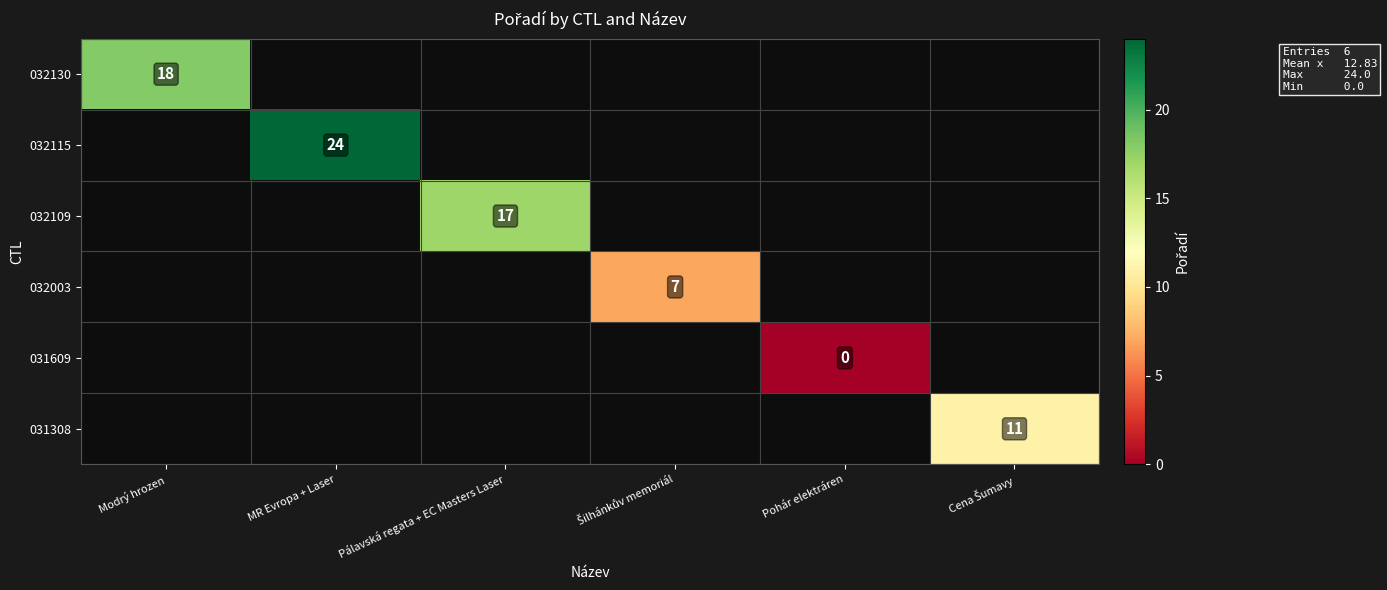

The value of 032109 at Pálavská regata + EC Masters Laser is 30. True or false?

False